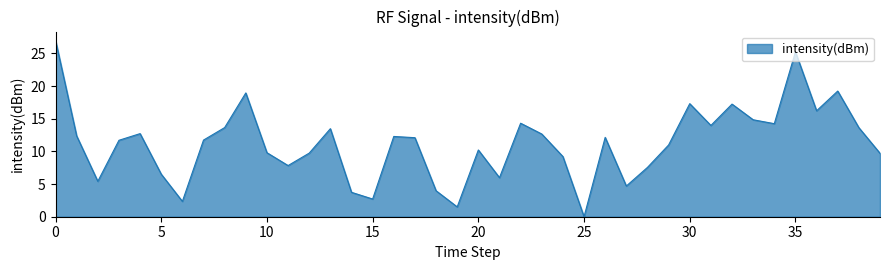

What is the greatest value displayed?

27.0